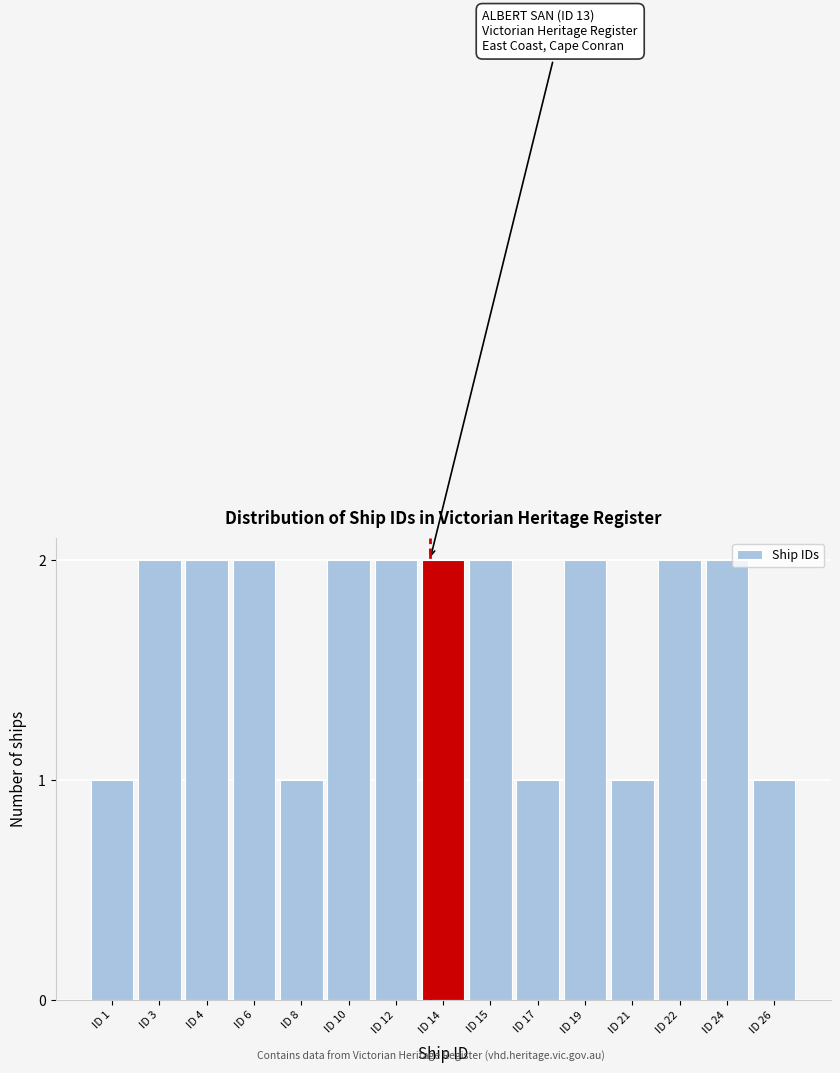

Reading left to right, transcribe all the data shown in this chart.

ID 1=1	ID 3=2	ID 4=2	ID 6=2	ID 8=1	ID 10=2	ID 12=2	ID 14=2	ID 15=2	ID 17=1	ID 19=2	ID 21=1	ID 22=2	ID 24=2	ID 26=1